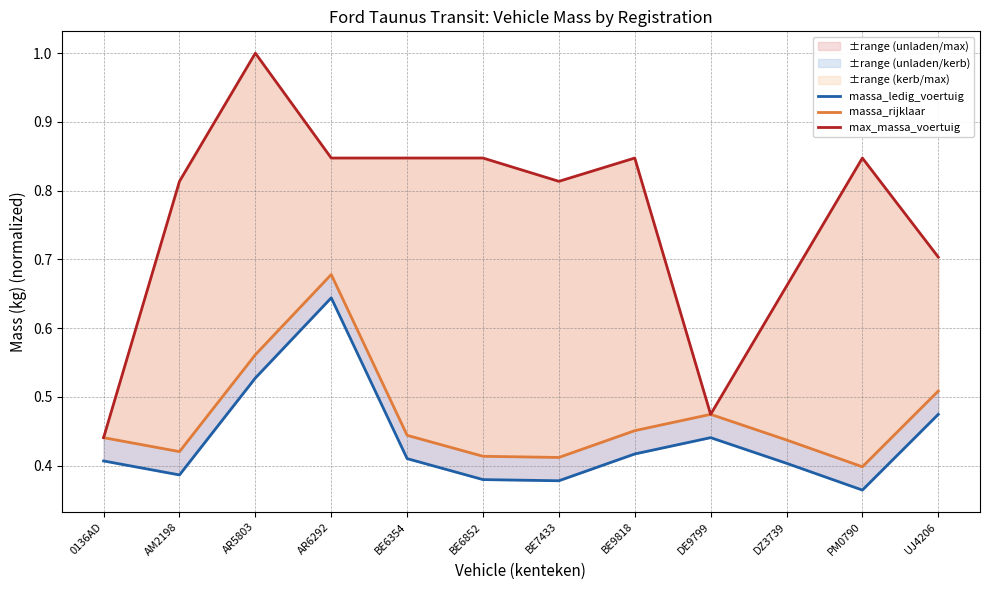

What is the difference between the massa_rijklaar values at AR5803 and BE6354?

0.1